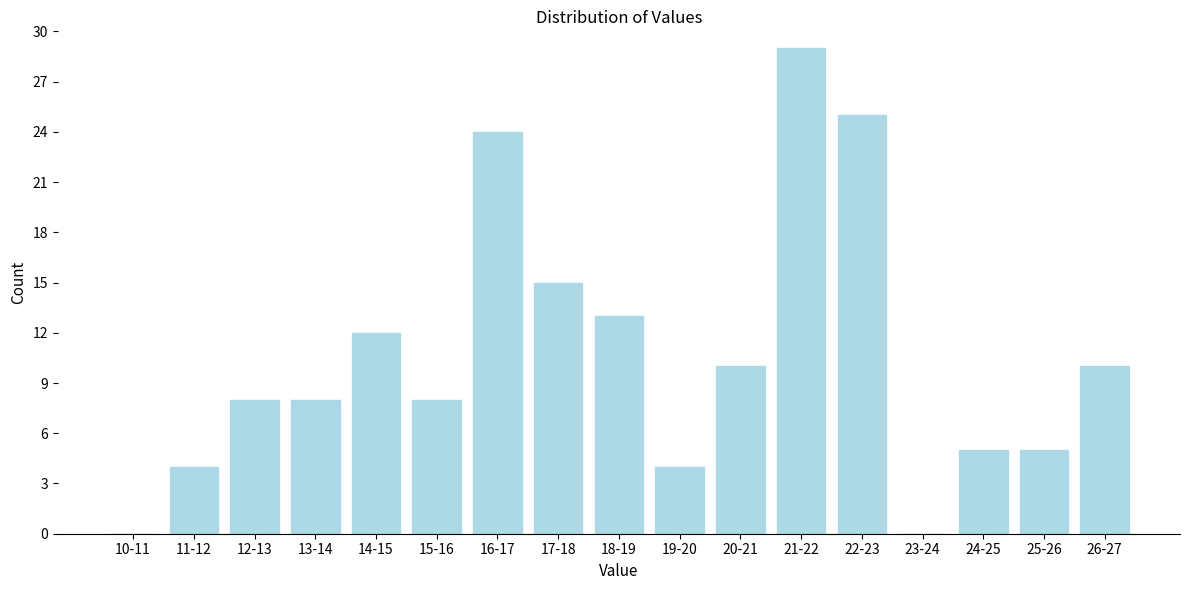

Reading left to right, list all the values displayed in this chart.

10-11=0	11-12=4	12-13=8	13-14=8	14-15=12	15-16=8	16-17=24	17-18=15	18-19=13	19-20=4	20-21=10	21-22=29	22-23=25	23-24=0	24-25=5	25-26=5	26-27=10